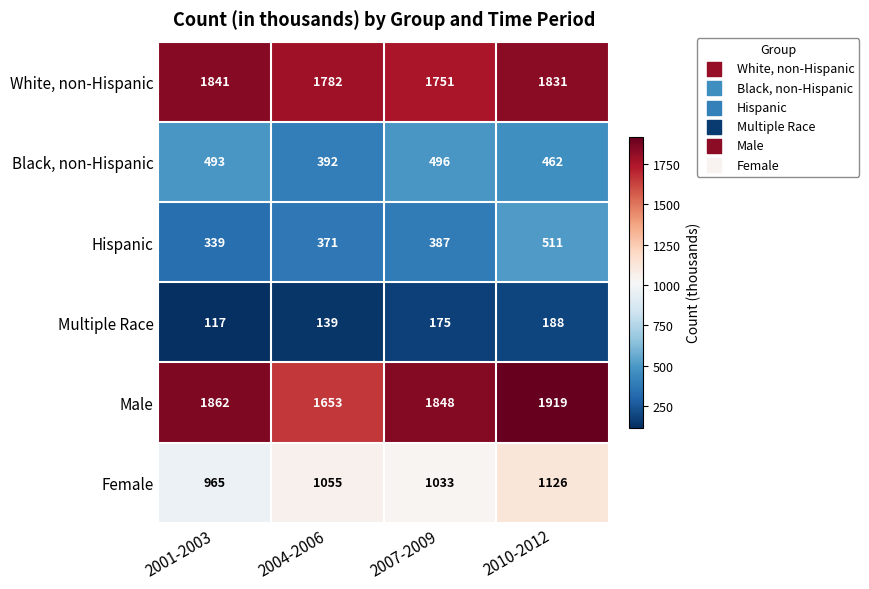

How many series are shown in this chart?

6